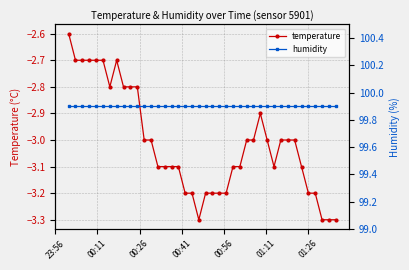

What is the value of the temperature point at the 10th from the left?

-2.8